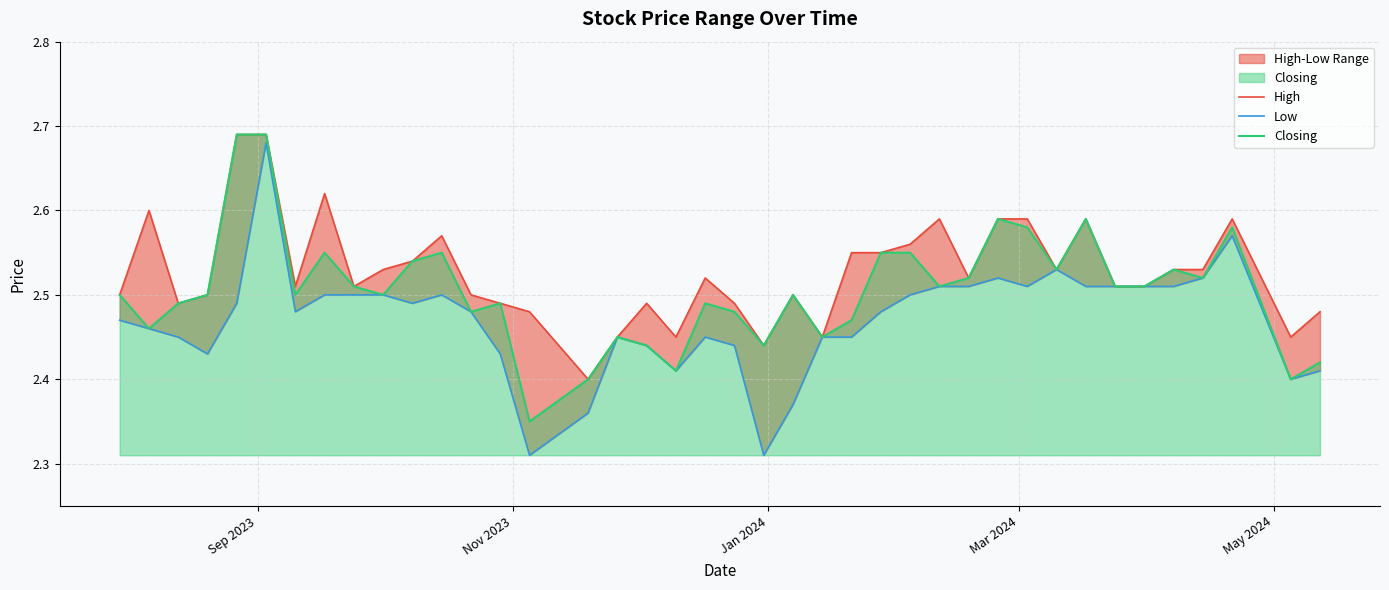

What are all the series names shown in the legend?

High, Low, Closing